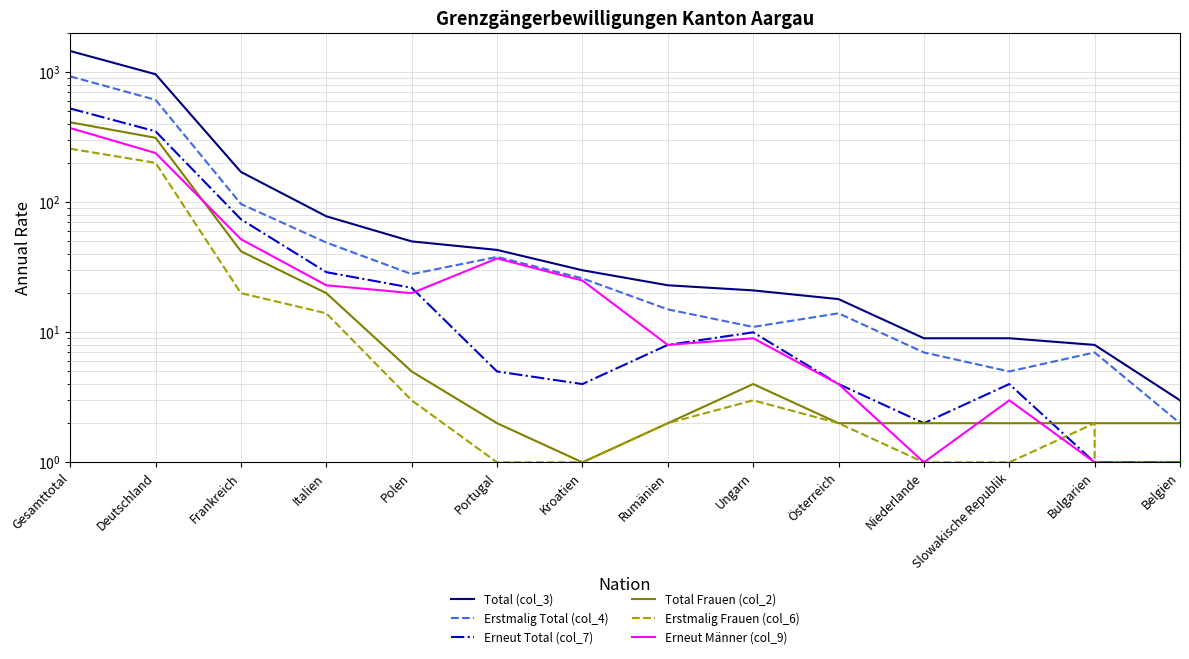

After their last crossing, which series has the higher values: Erneut Männer (col_9) or Erneut Total (col_7)?

Erneut Männer (col_9)